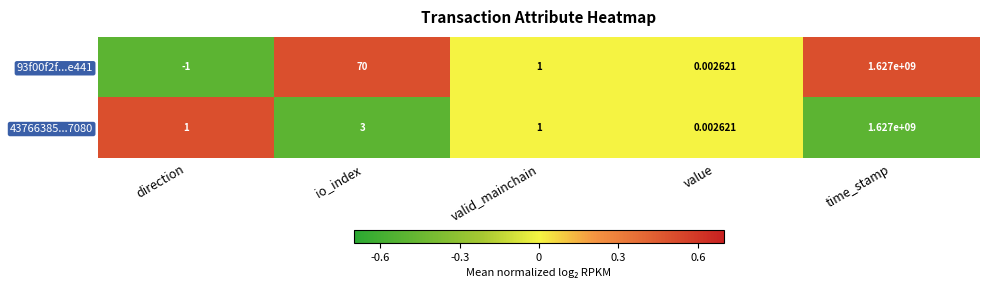

Which category has the lowest value in the 93f00f2f...e441 series?

direction